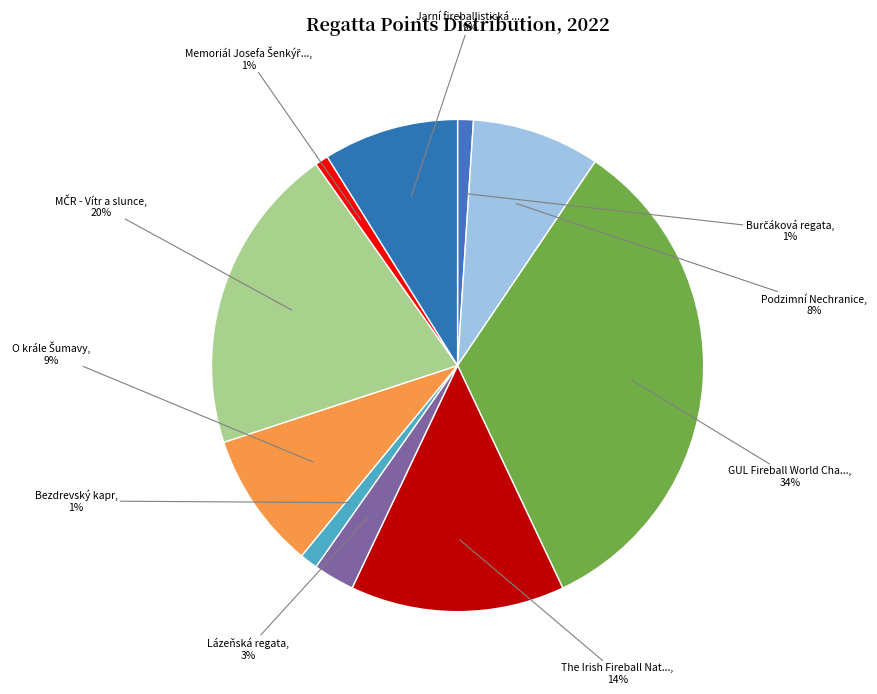

Count the number of slices in the pie.

10